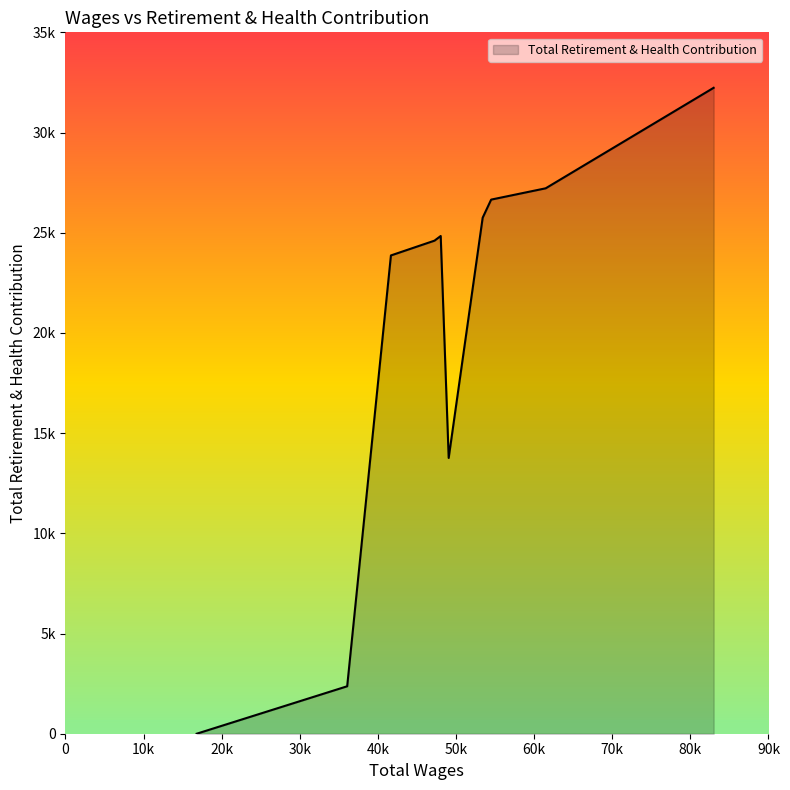

Does the chart display data point markers on the line(s)?

No